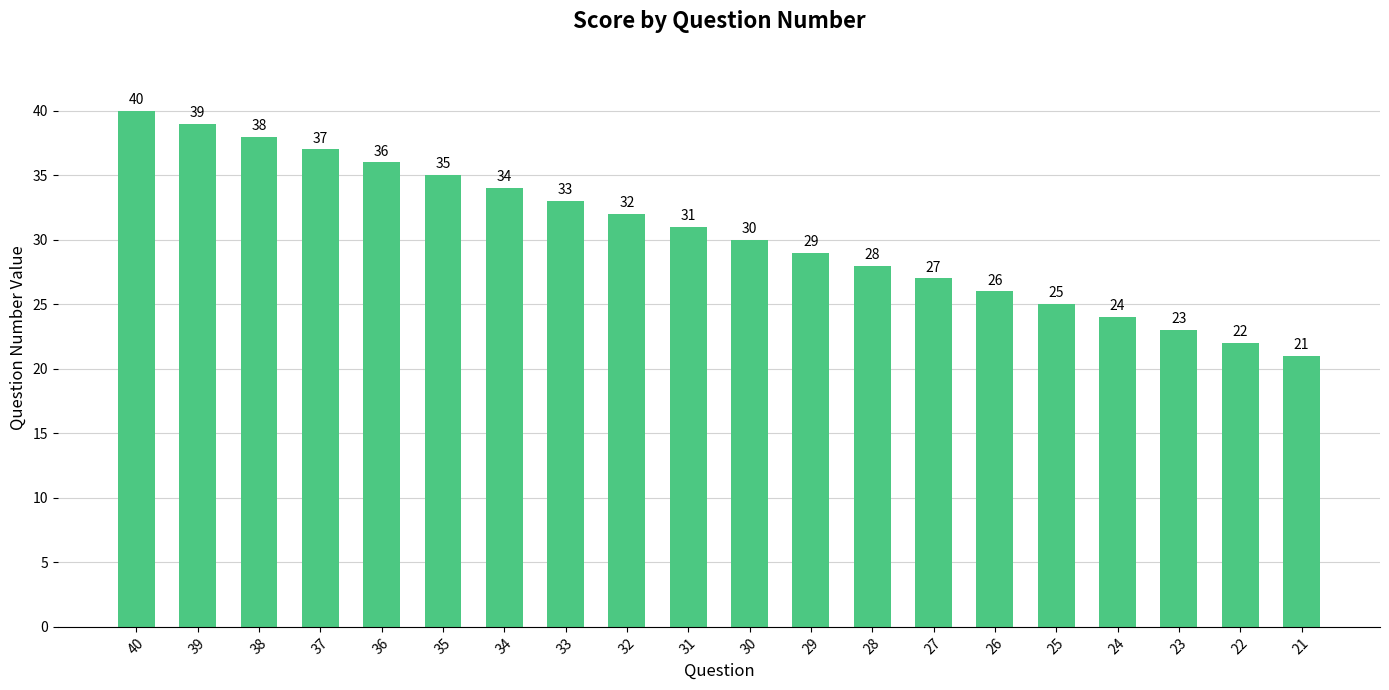

What is the greatest value displayed?

40